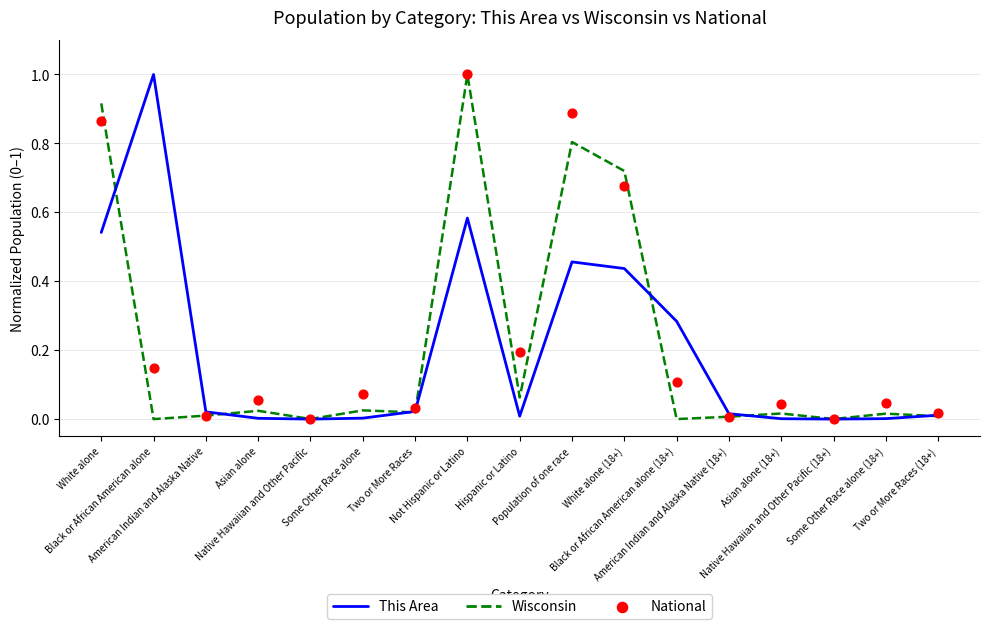

Which series has the largest total across all categories?

National